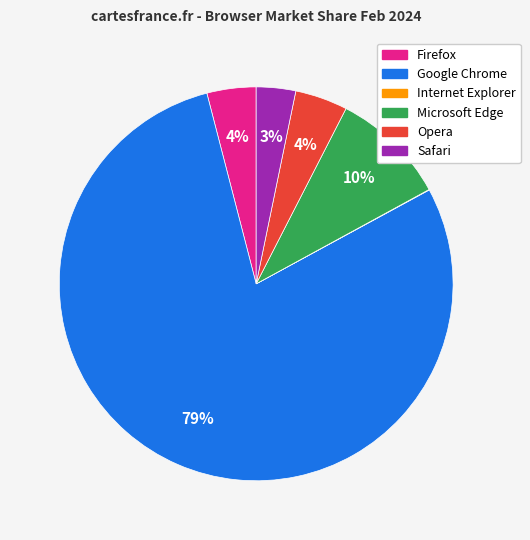

The Safari slice represents 12% of the pie. True or false?

False